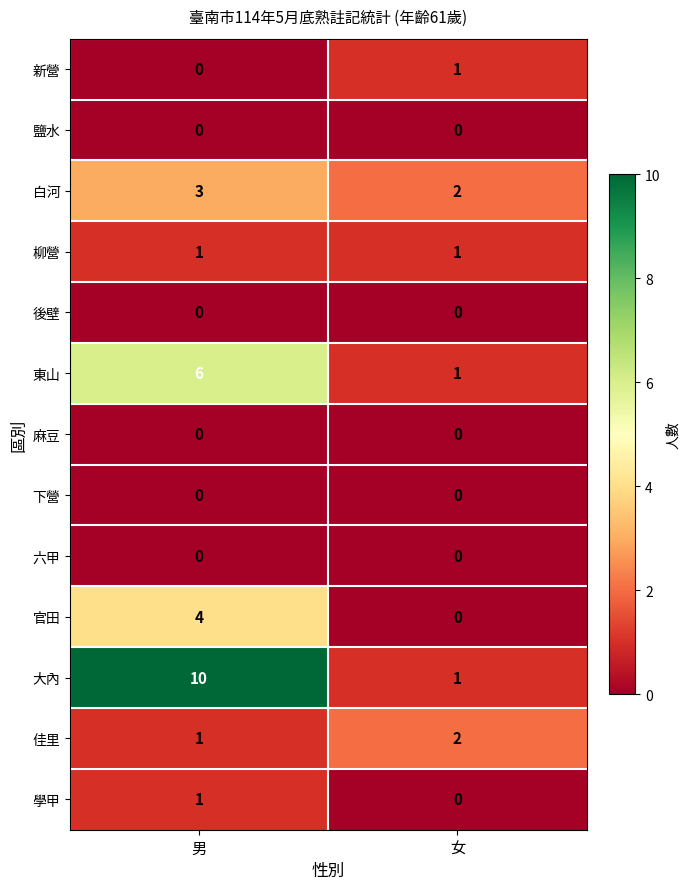

Which series has the widest spread of values?

大內